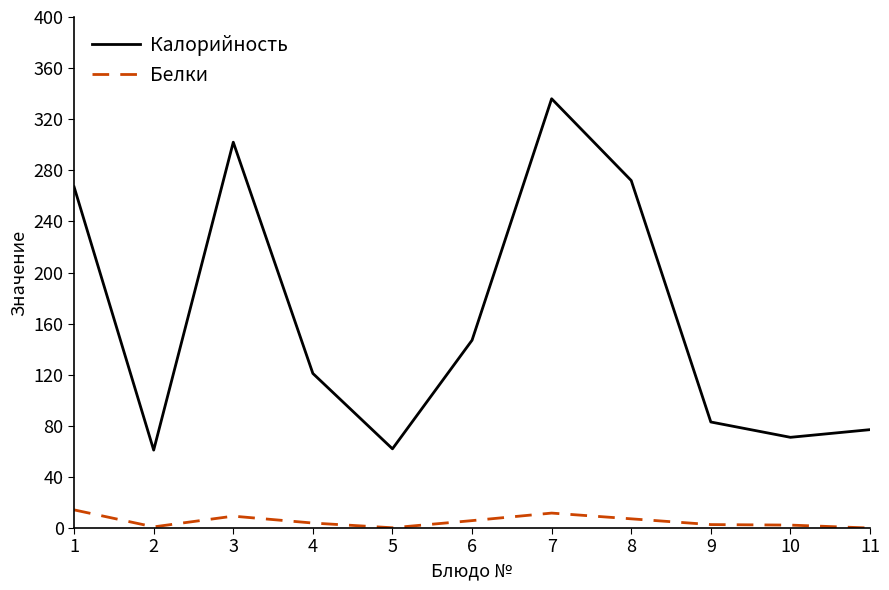

What is the difference between the maximum and minimum values in the Калорийность series?

275.0